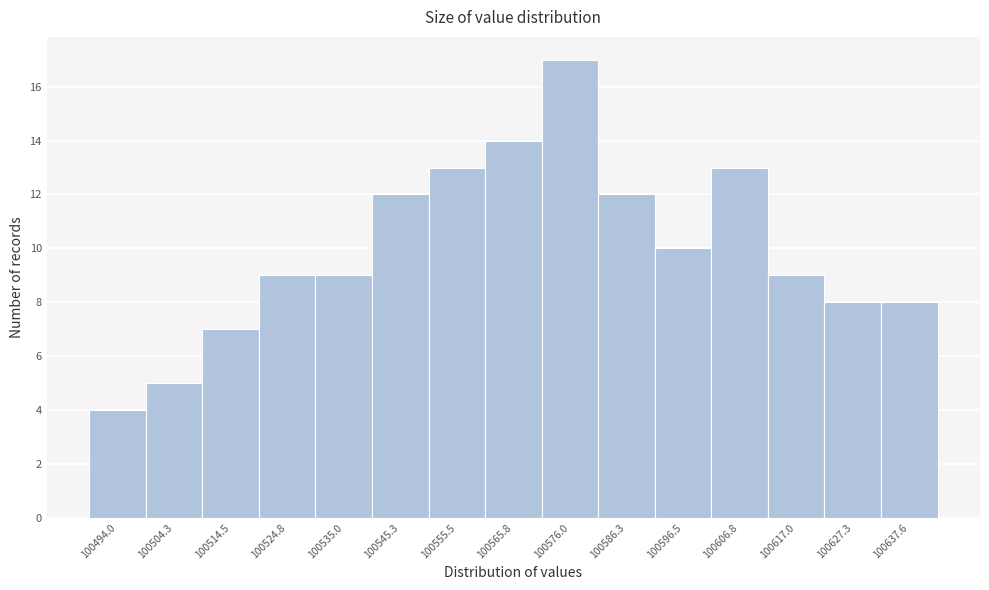

Reading left to right, what are all the values shown in this chart?

4	5	7	9	9	12	13	14	17	12	10	13	9	8	8